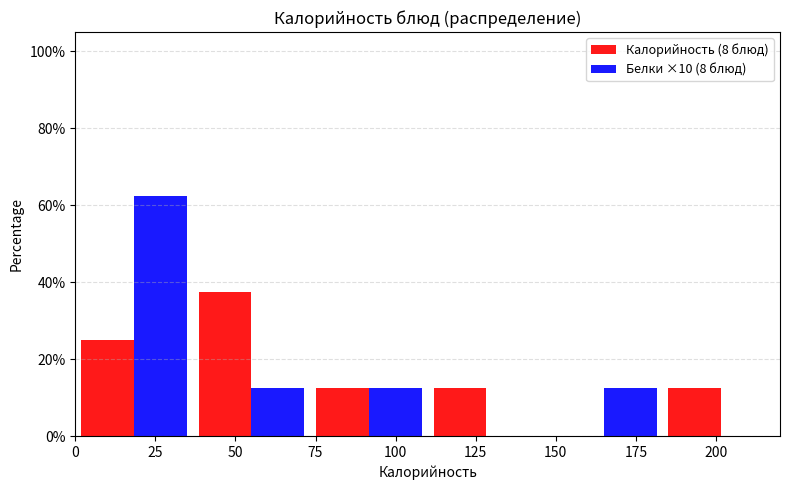

Reading left to right, list every range on the x-axis with the height of the bar of each series over it. Neither the bar edges nor the heights are printed on the chart, so give them approximately, as read against the axes.

0 to 35: Калорийность (8 блюд)=26	Белки ×10 (8 блюд)=62
35 to 75: Калорийность (8 блюд)=38	Белки ×10 (8 блюд)=12
75 to 110: Калорийность (8 блюд)=12	Белки ×10 (8 блюд)=12
110 to 145: Калорийность (8 блюд)=12	Белки ×10 (8 блюд)=0
145 to 185: Калорийность (8 блюд)=0	Белки ×10 (8 блюд)=12
185 to 220: Калорийность (8 блюд)=12	Белки ×10 (8 блюд)=0